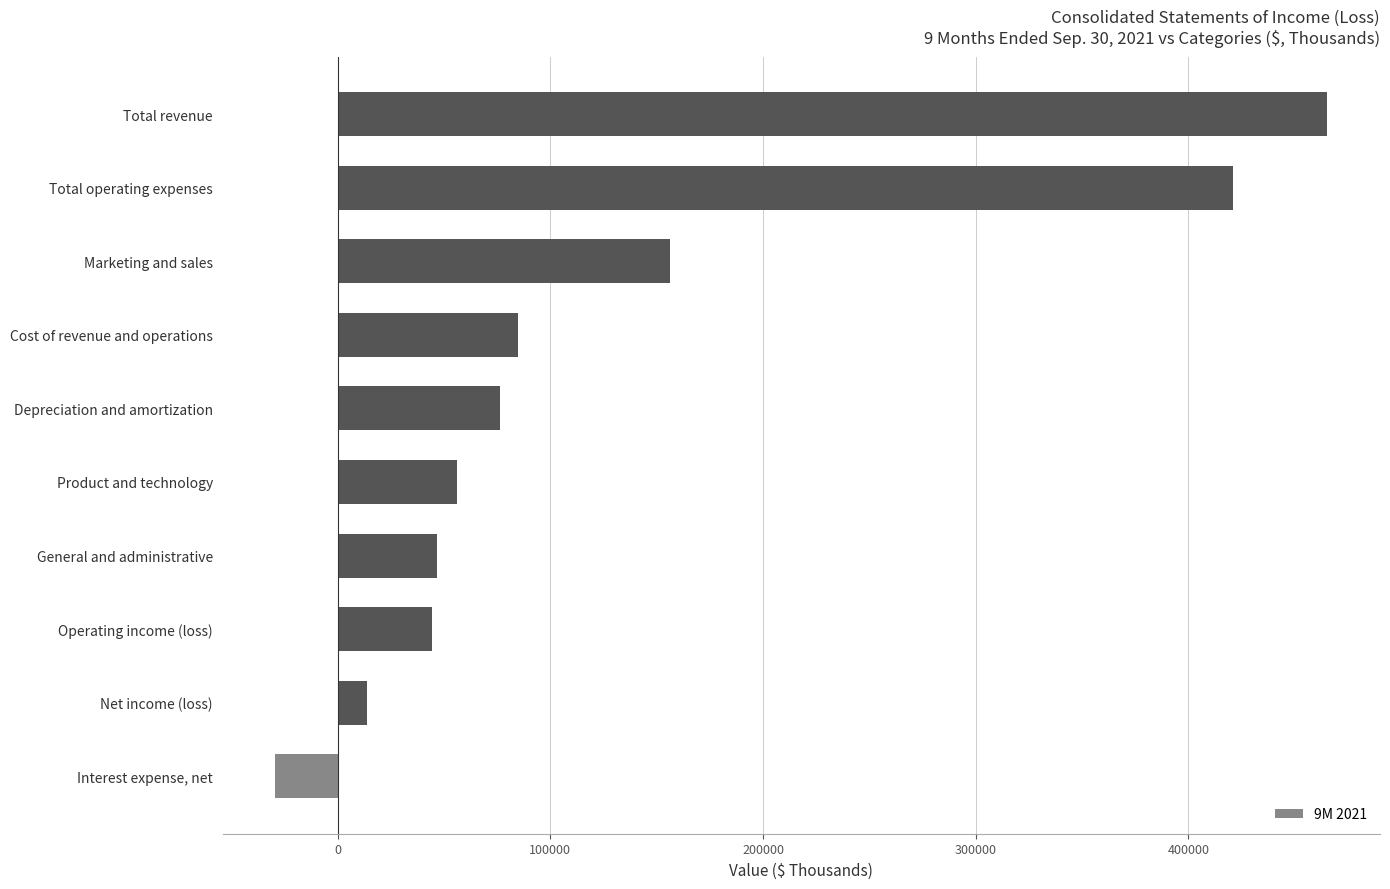

Where is the data nearest to the value 218008?

Marketing and sales